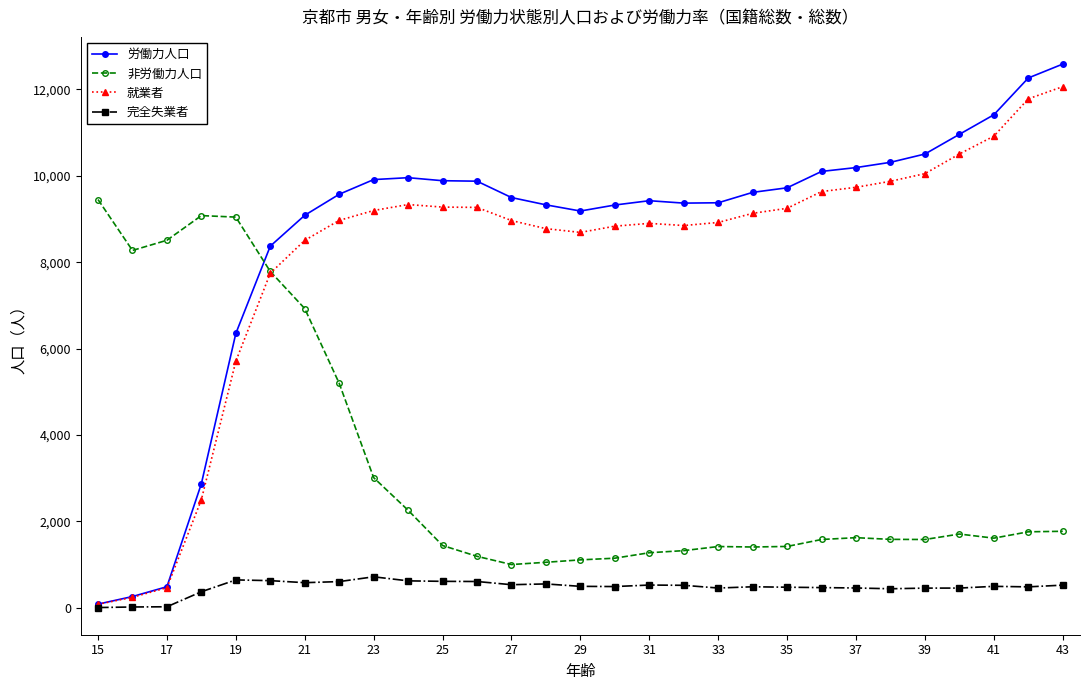

Which series has the largest range (max minus min)?

労働力人口